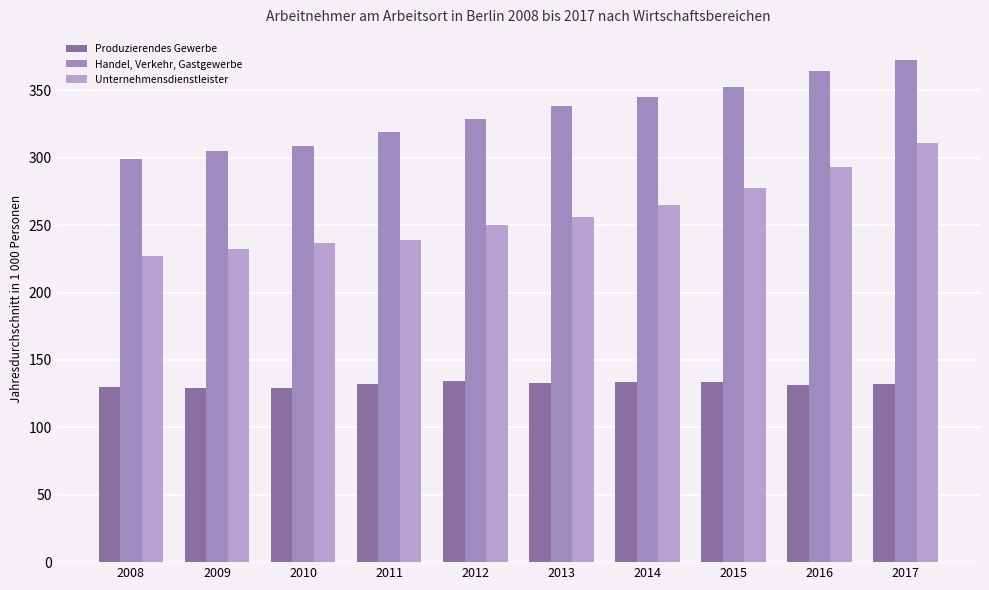

What is the approximate value of Produzierendes Gewerbe at 2012?

134.2